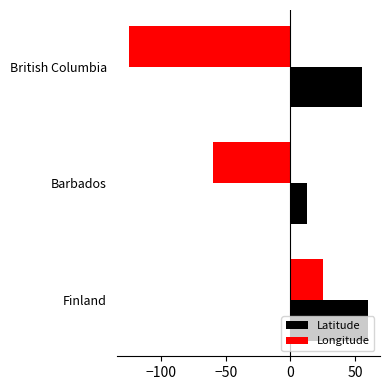

List the labels in order of Longitude value, smallest first.

British Columbia, Barbados, Finland